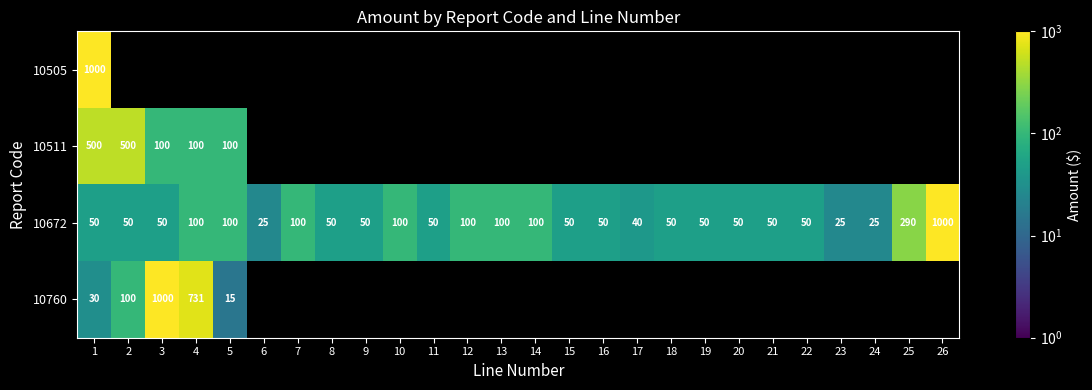

Is it true that 10505 equals 1000 at 1?

True